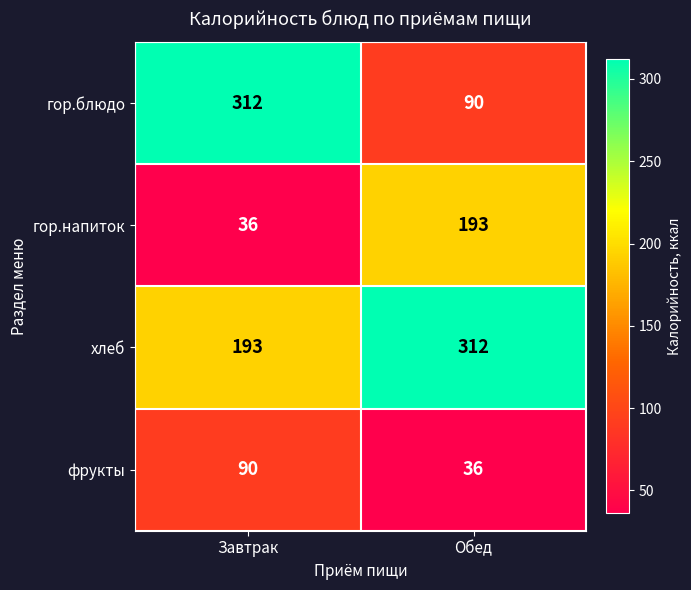

What is the difference between the maximum and minimum values in the фрукты series?

54